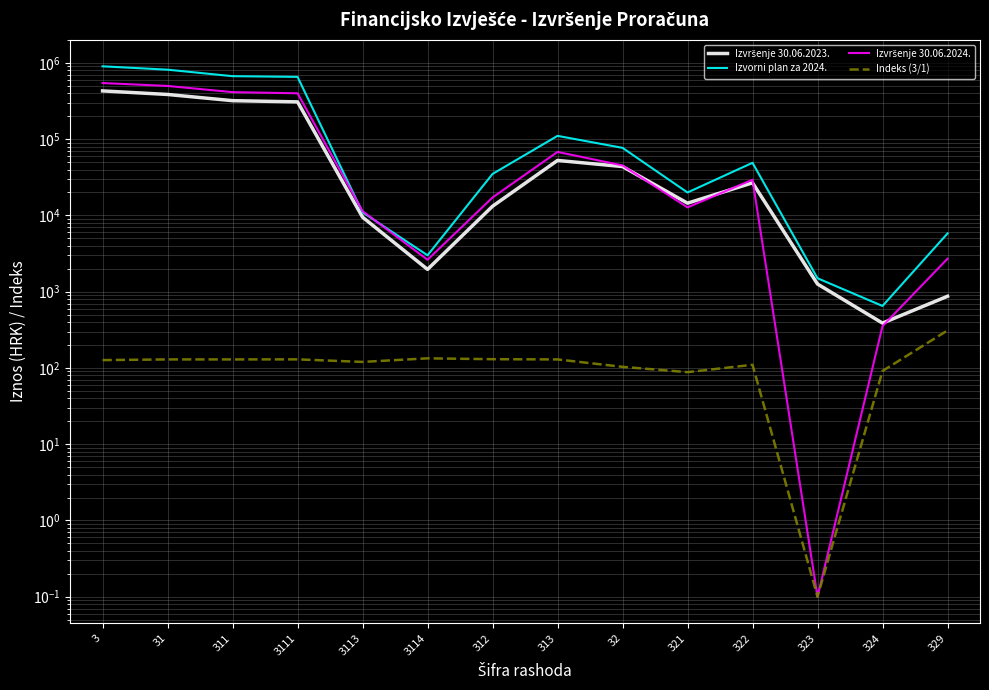

Is it true that Izvršenje 30.06.2024. equals 413747.9 at 311?

True